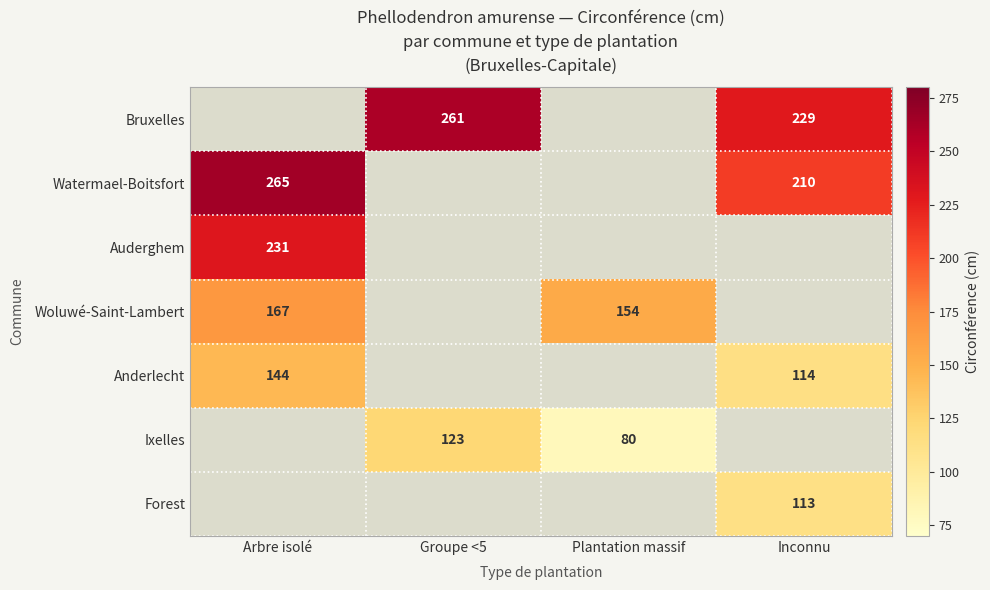

The value of Auderghem at Arbre isolé is 231. True or false?

True